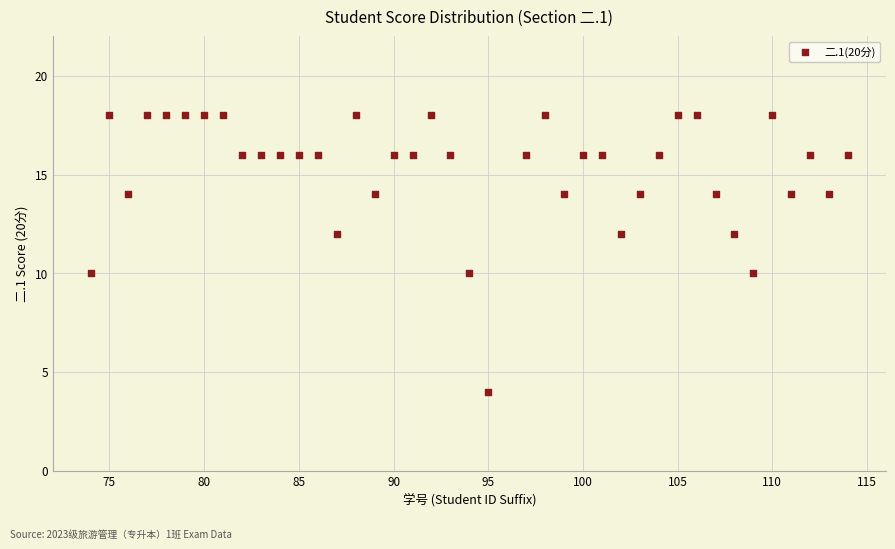

What is the range of X values (max minus min)?

40